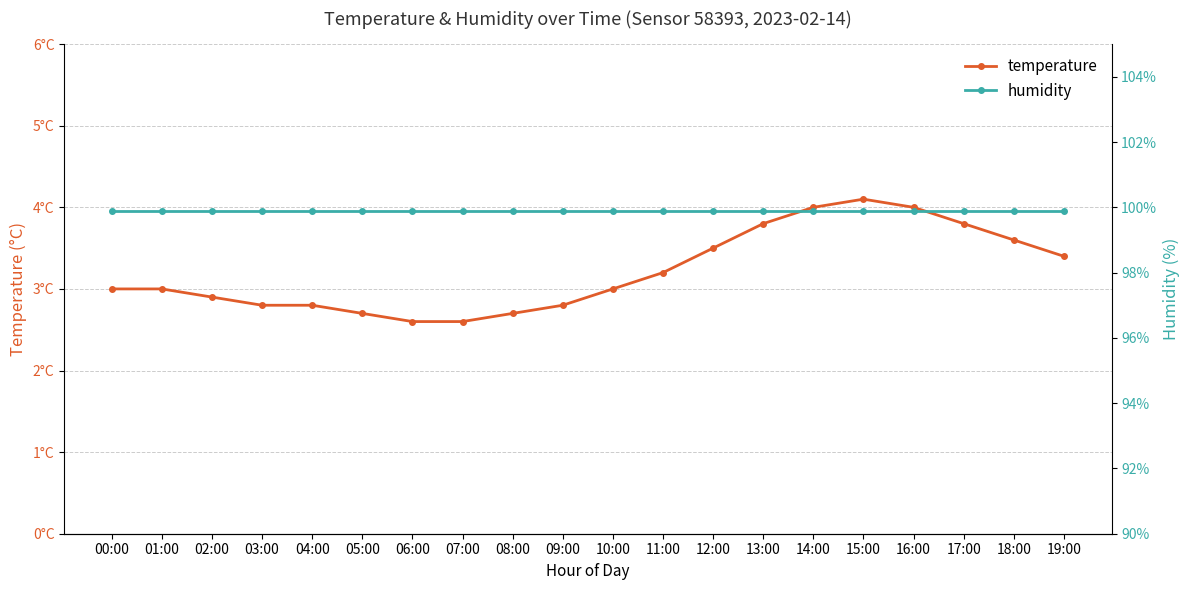

Is it true that humidity equals 99.9 at 02:00?

True